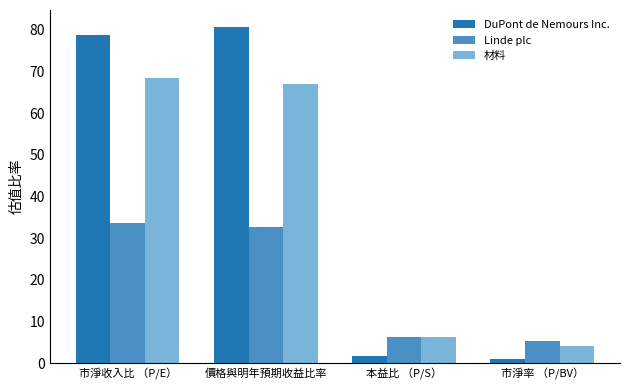

Count the number of categories in the chart.

4